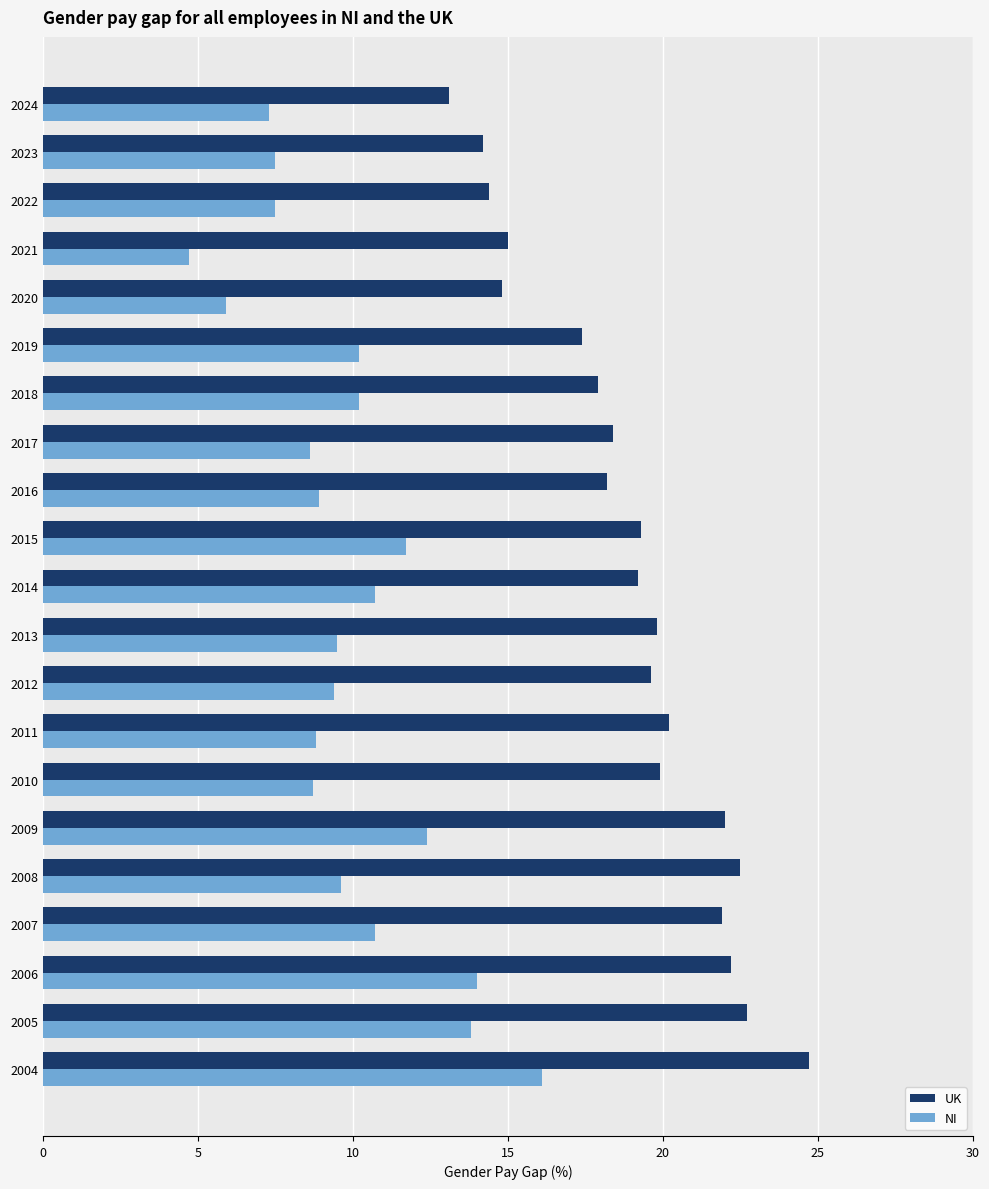

At how many categories does at least one series exceed 12?

21